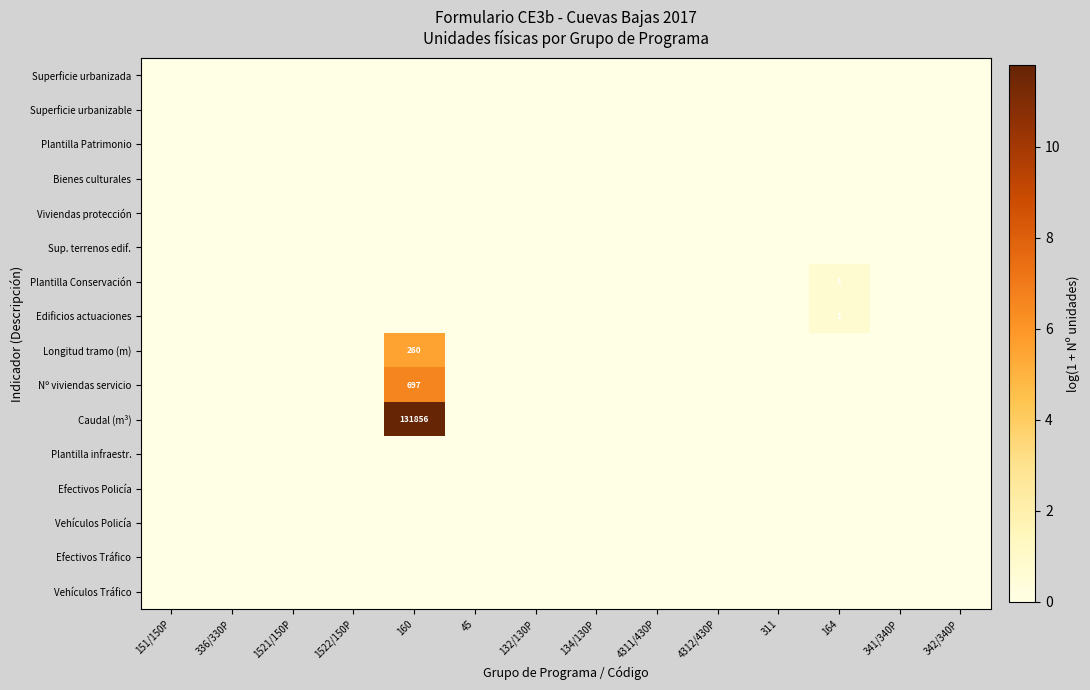

Rank the series by their maximum value, from highest to lowest.

Caudal (m³), Nº viviendas servicio, Longitud tramo (m), Plantilla Conservación, Edificios actuaciones, Superficie urbanizada, Superficie urbanizable, Plantilla Patrimonio, Bienes culturales, Viviendas protección, Sup. terrenos edif., Plantilla infraestr., Efectivos Policía, Vehículos Policía, Efectivos Tráfico, Vehículos Tráfico